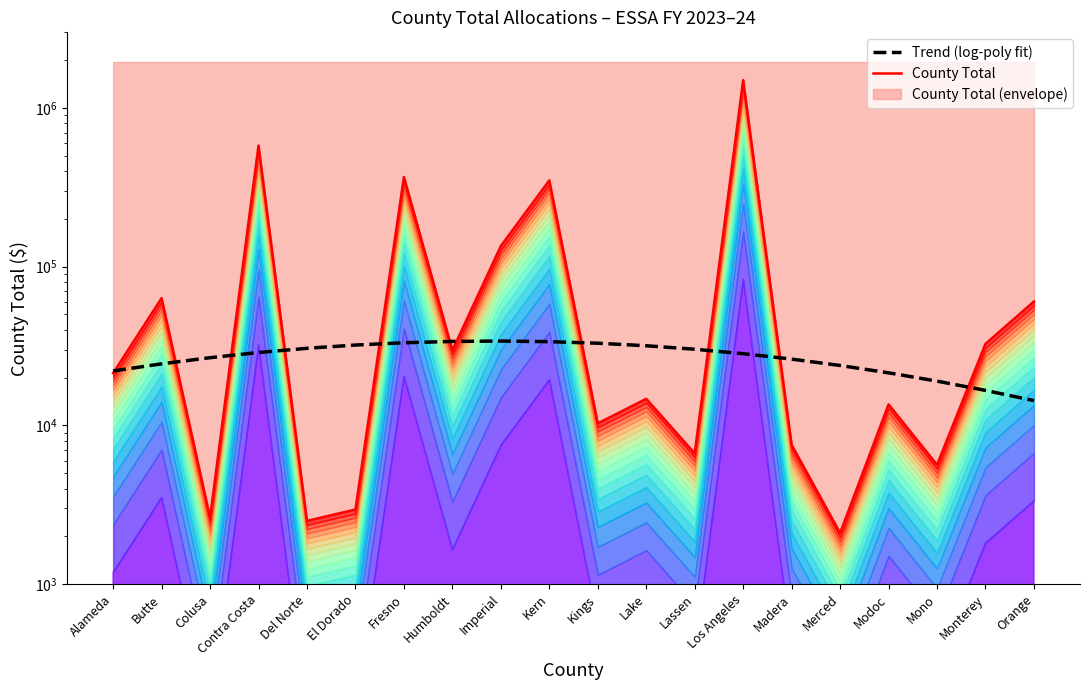

The County Total series shows 37337.5 at Butte. True or false?

False